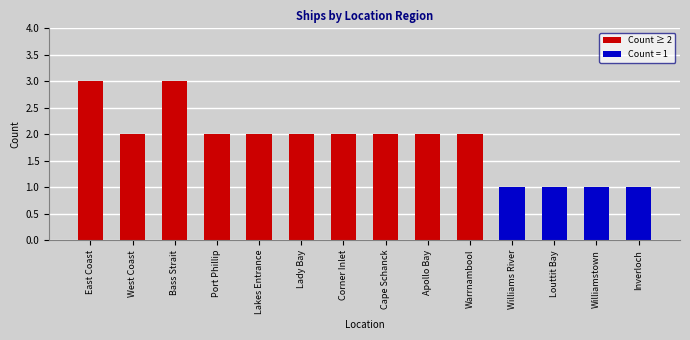

What is the label of the 13th bar from the left?

Williamstown